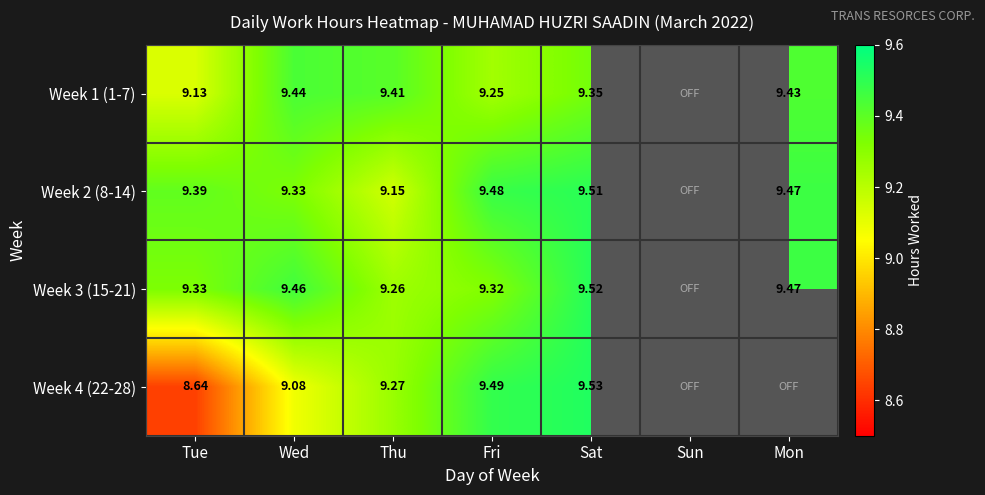

What is the total value across all series at Sat?

37.9